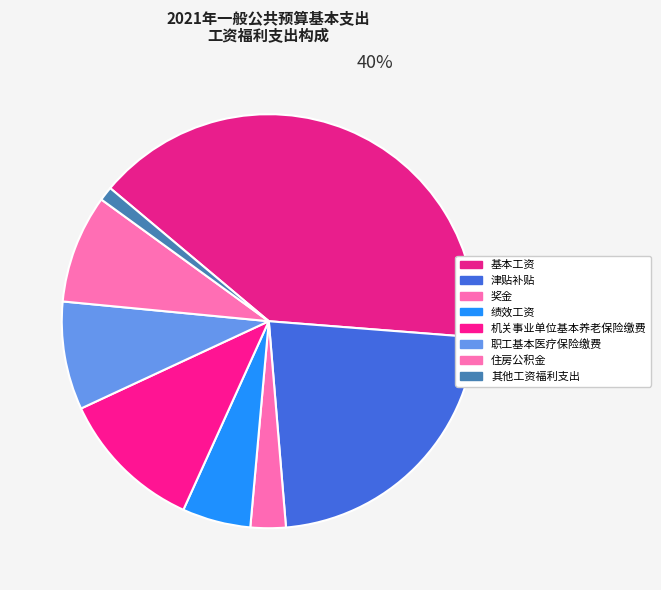

To the nearest percent, what is the difference between the largest and smallest slice percentages?

39%